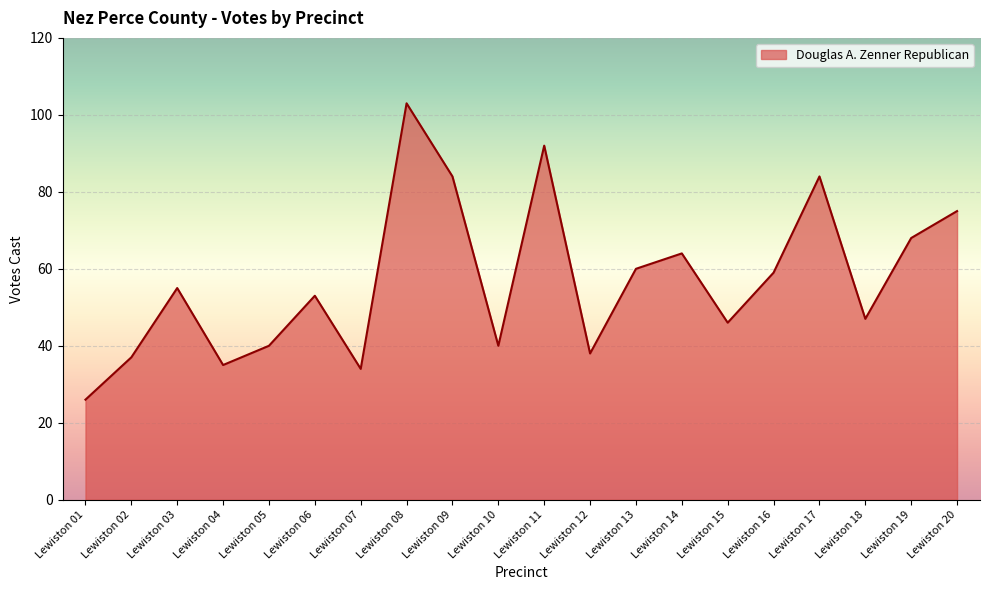

What is the average value?

57